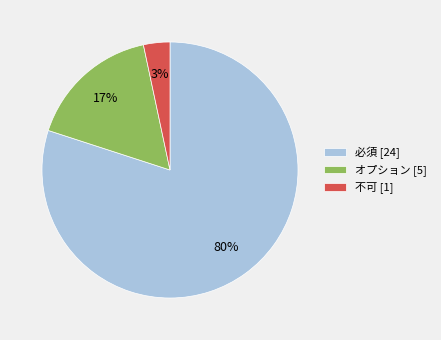

Which category has the biggest portion of the pie?

必須